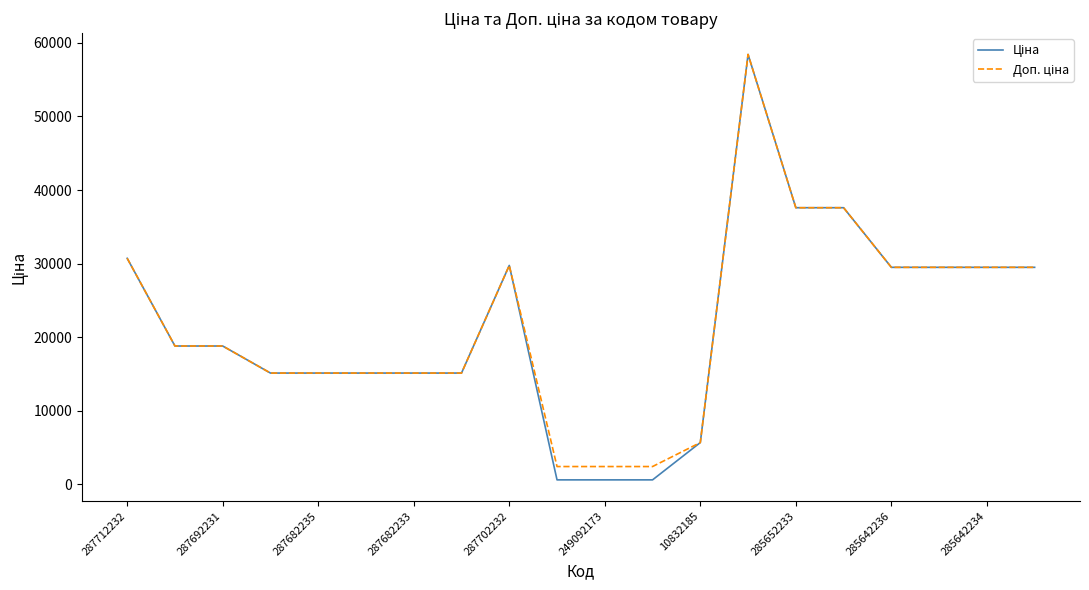

What is the greatest value displayed?

58426.5